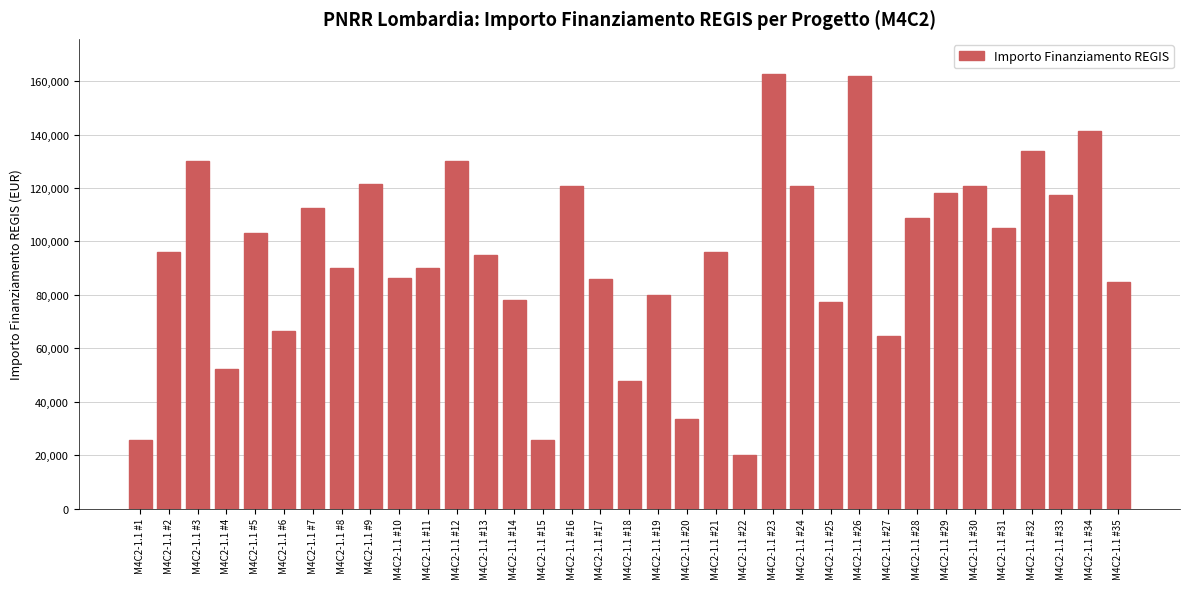

What is the difference between the maximum and second lowest values?

137271